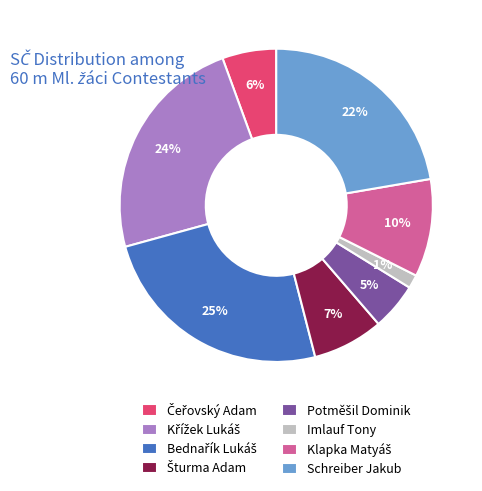

To the nearest percent, what is the average slice percentage?

12%